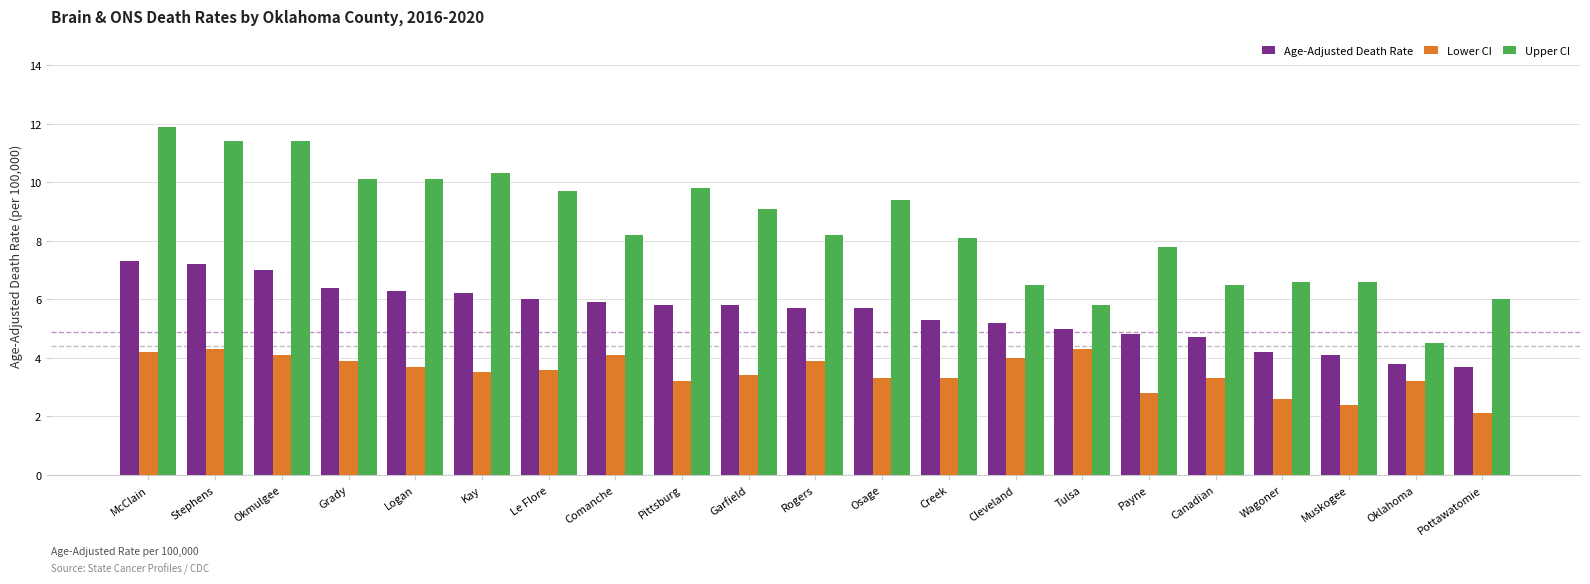

What is the spread (max minus min) of values at Wagoner?

4.0